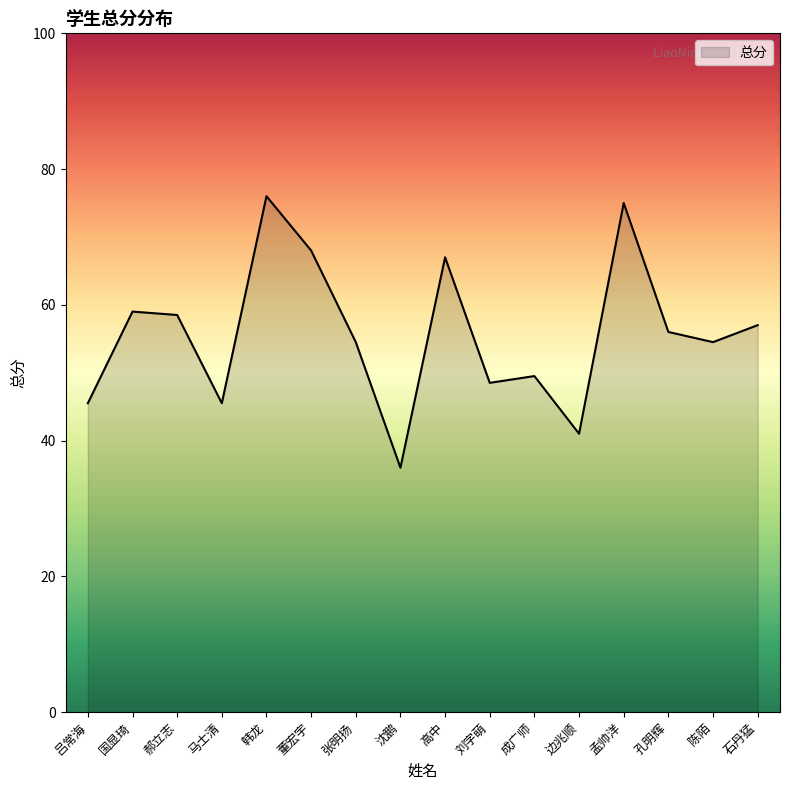

What is the maximum value shown in the chart?

76.0